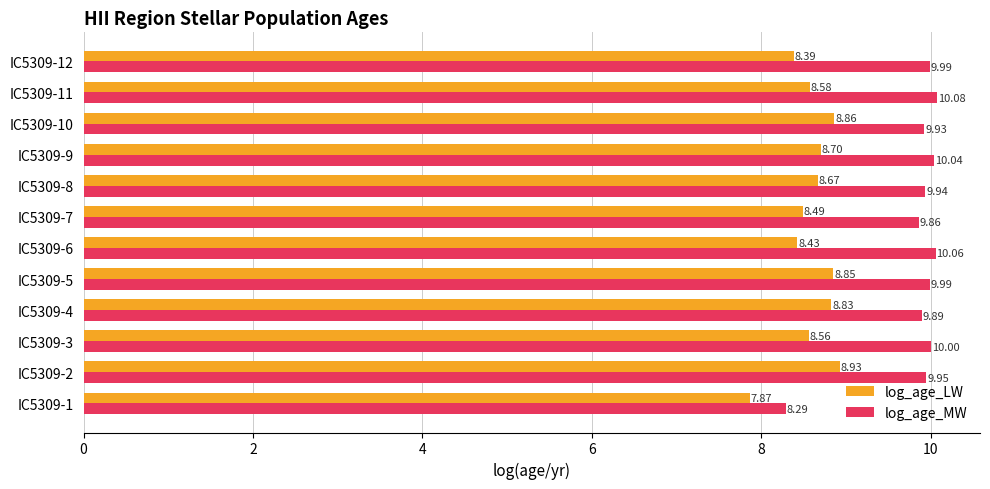

Which series changed the most between IC5309-2 and IC5309-10?

log_age_LW